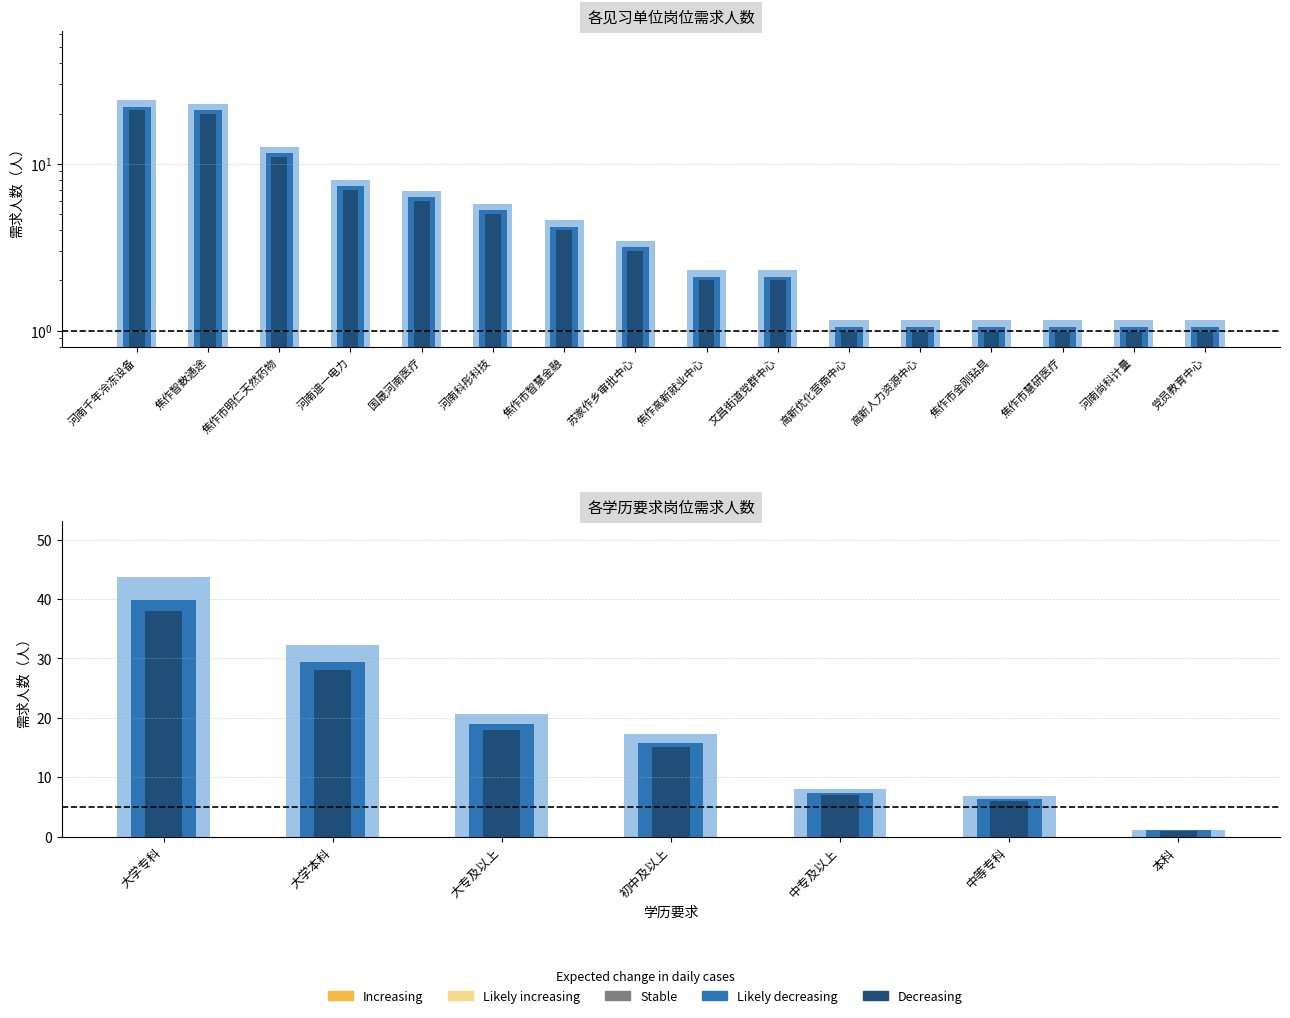

What is the sum of all Likely decreasing values?

129.9